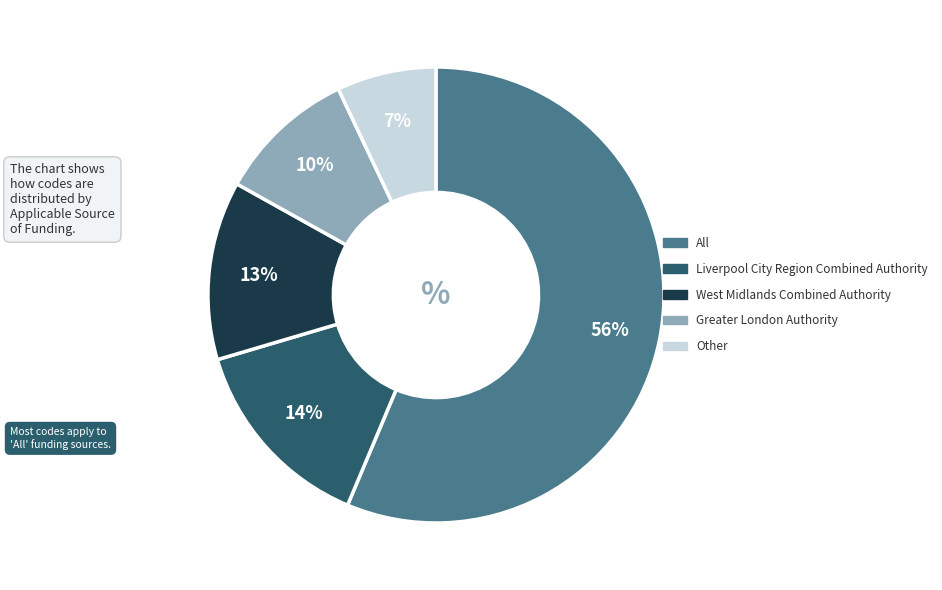

How many segments does this pie chart have?

5